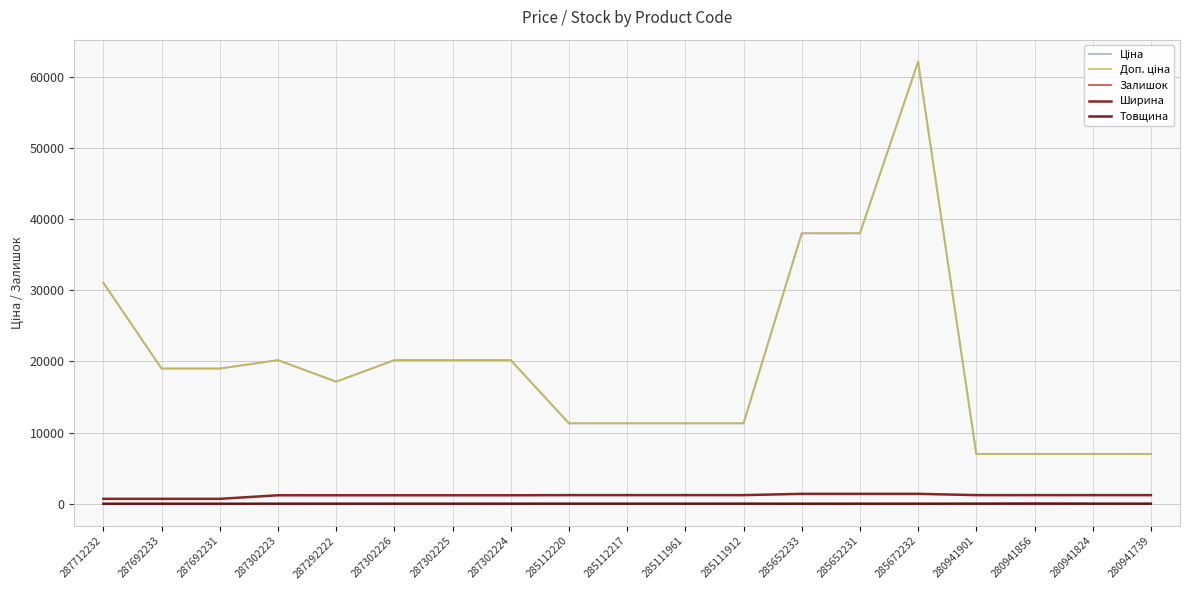

Between 285112220 and 280941739, which series saw the biggest shift?

Ціна